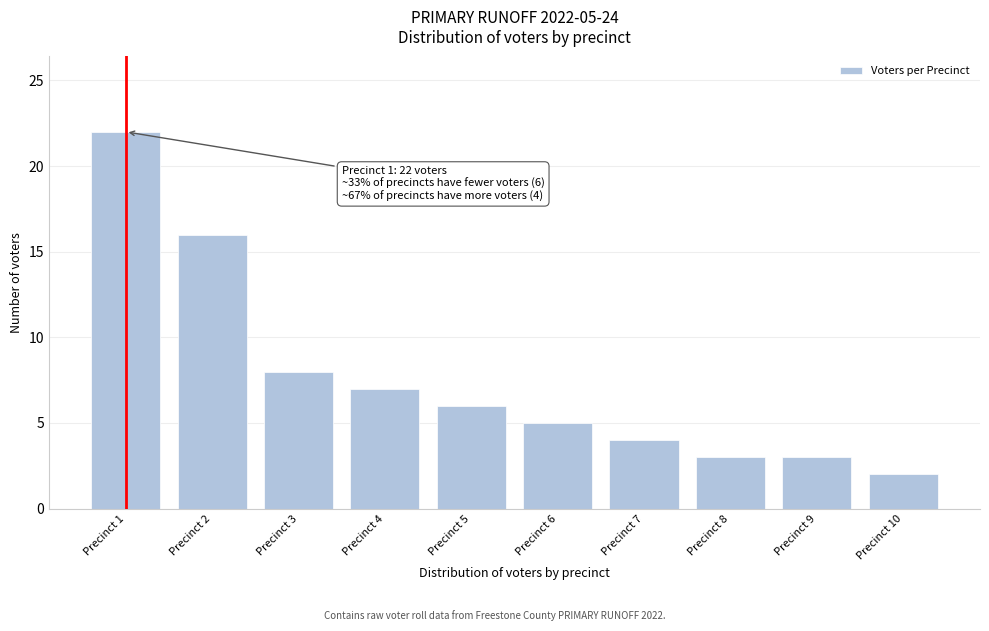

Reading left to right, what are all the values shown in this chart?

Precinct 1=22	Precinct 2=16	Precinct 3=8	Precinct 4=7	Precinct 5=6	Precinct 6=5	Precinct 7=4	Precinct 8=3	Precinct 9=3	Precinct 10=2